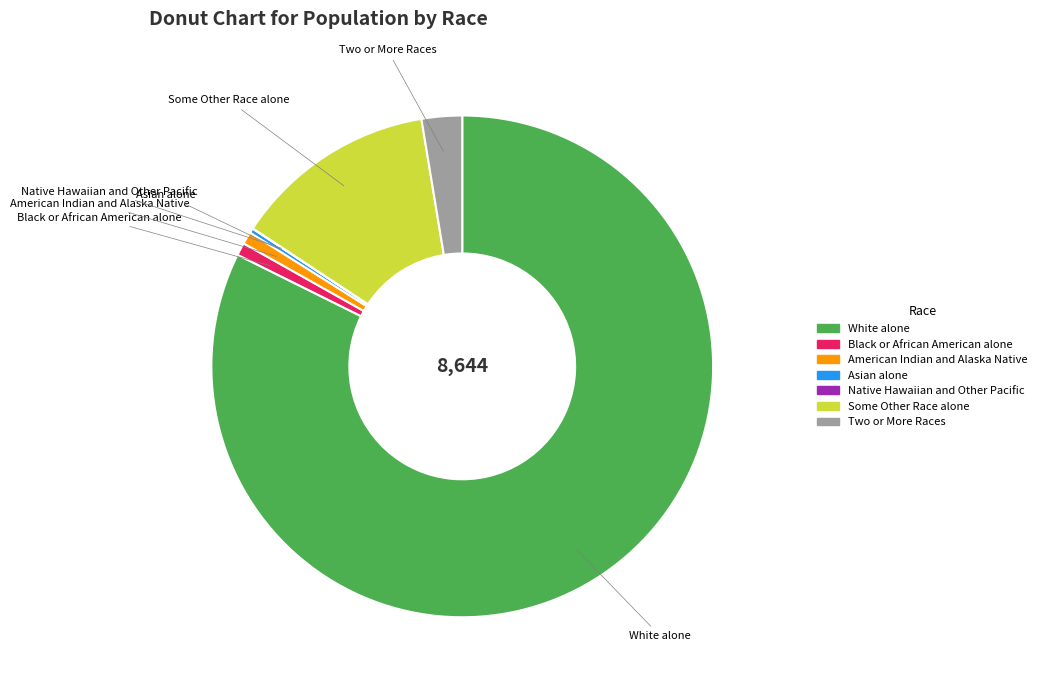

Is it true that Some Other Race alone is 6% of the pie?

False